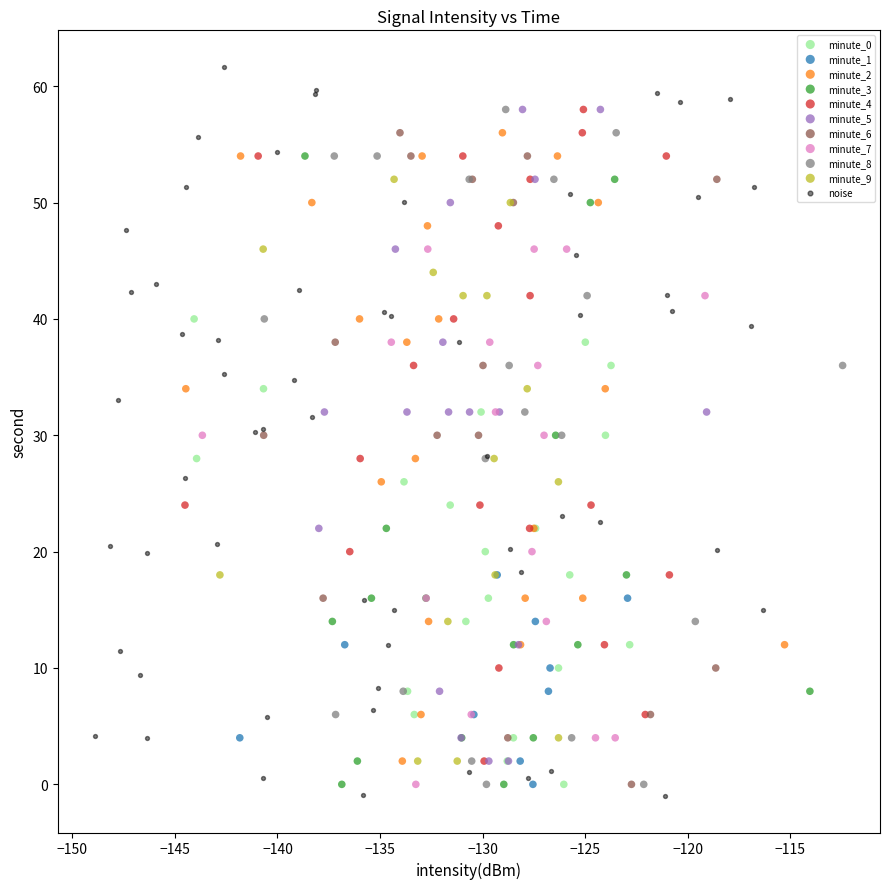

Which series reaches the maximum Y coordinate?

noise